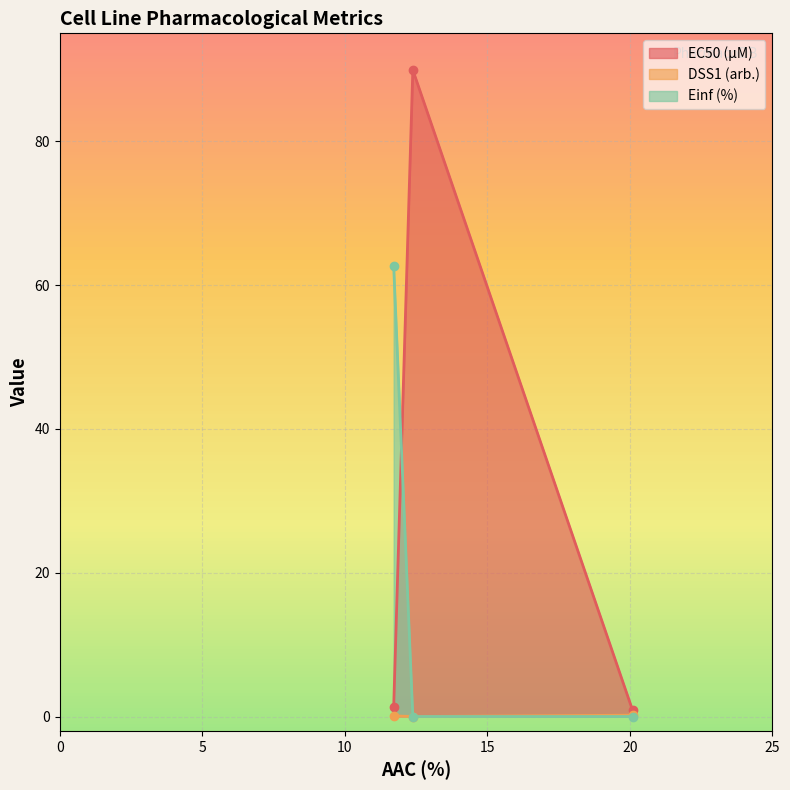

What is the difference between the highest and lowest values at CTRPv2 rep 1?

89.9